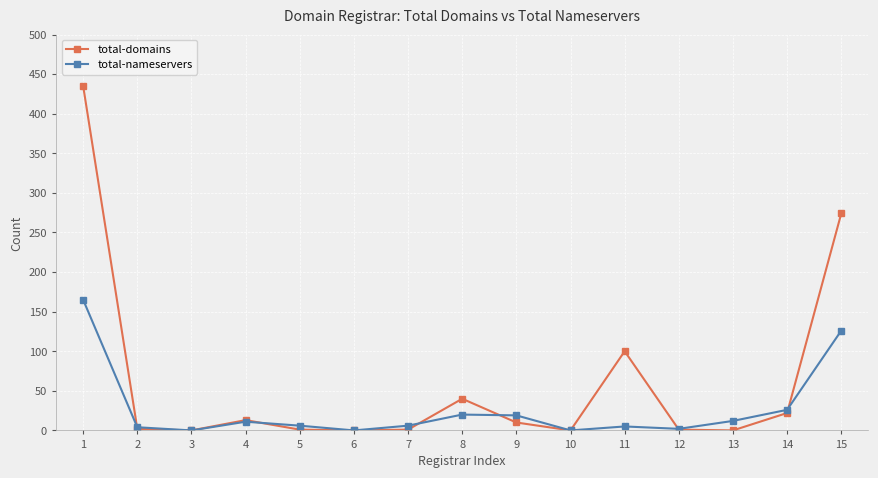

True or false: total-domains has a value of 22 at 14.

True